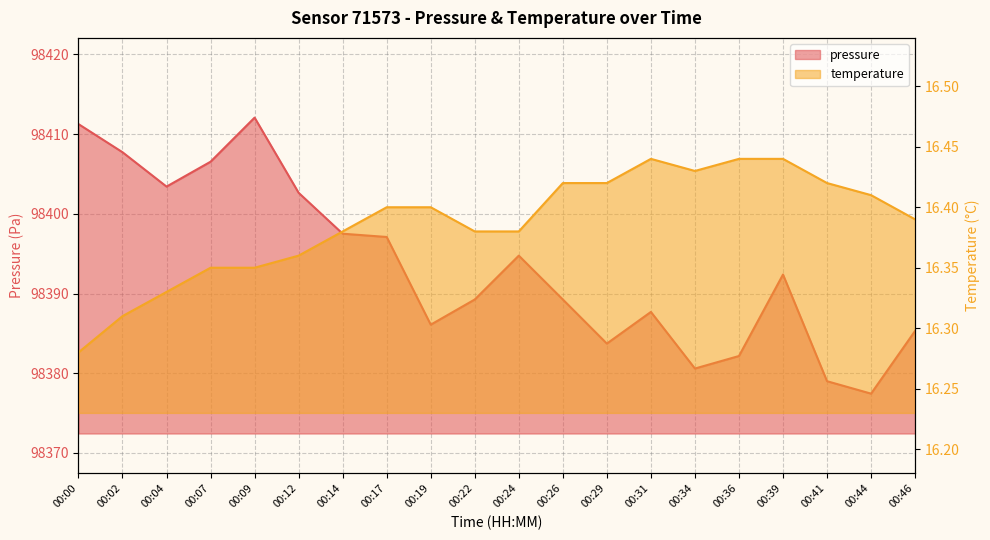

How many interior local peaks does the temperature series have?

1